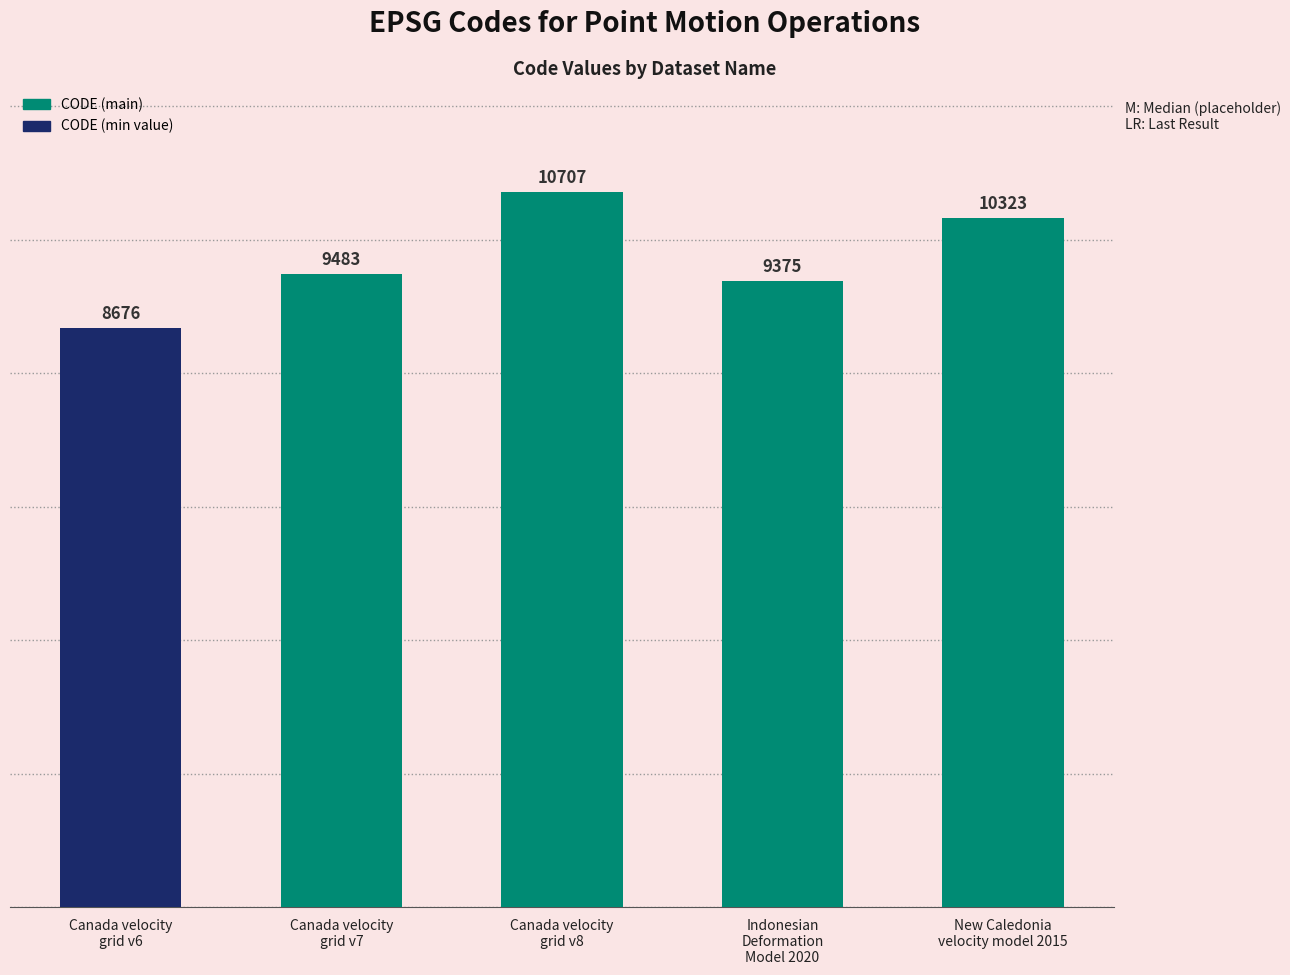

Which category has the highest value across all series?

Canada velocity
grid v8